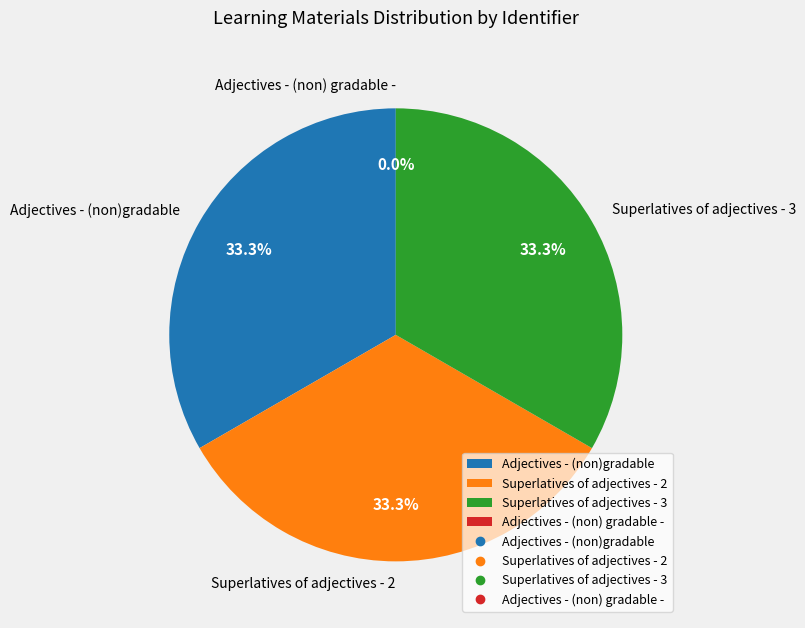

How many slices are in this pie chart?

4